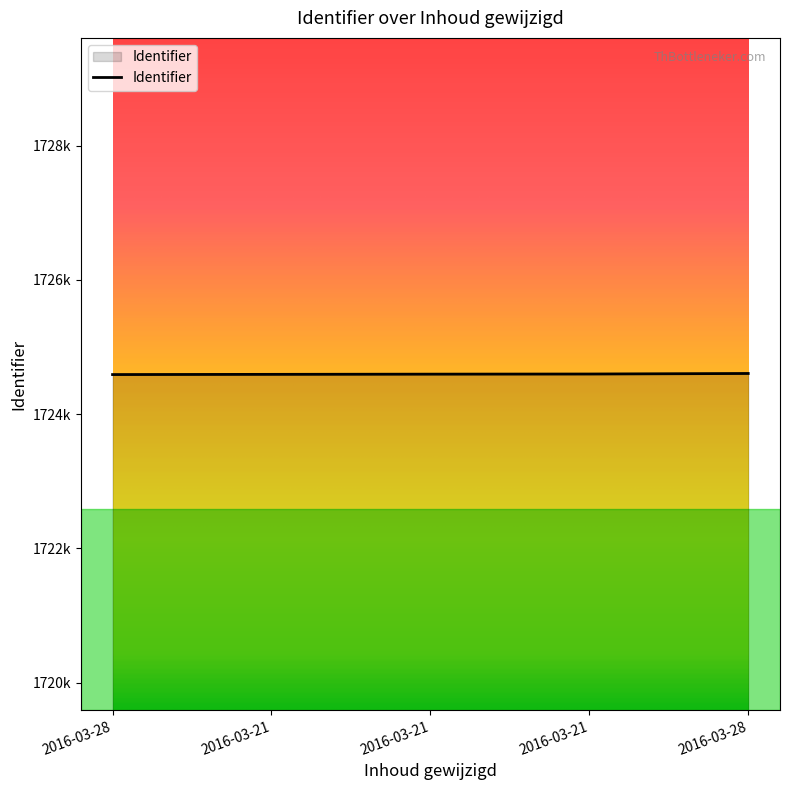

What is the average value?

1724595